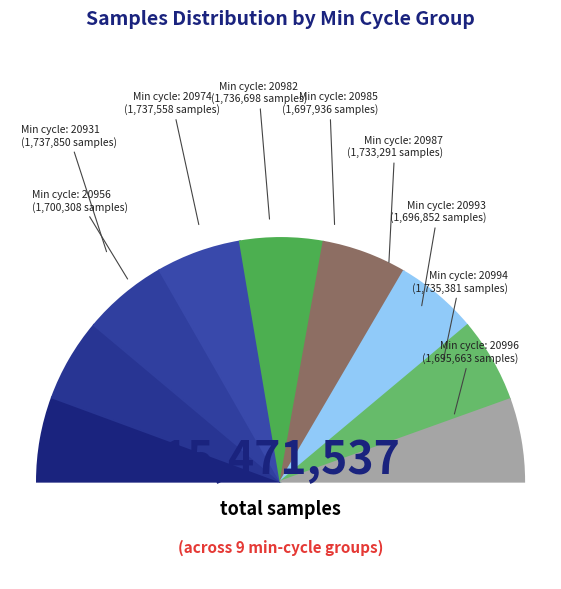

Which category has the smallest portion of the pie?

20996